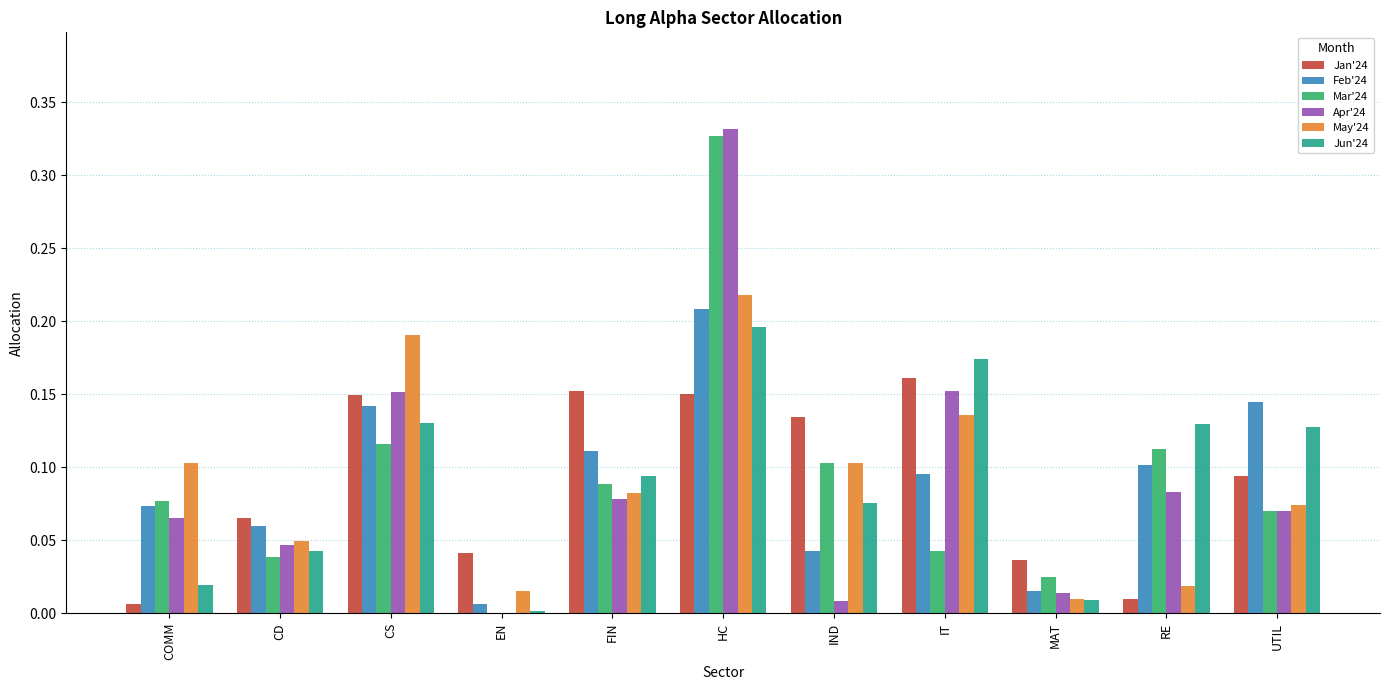

Does the chart contain stacked bars?

No